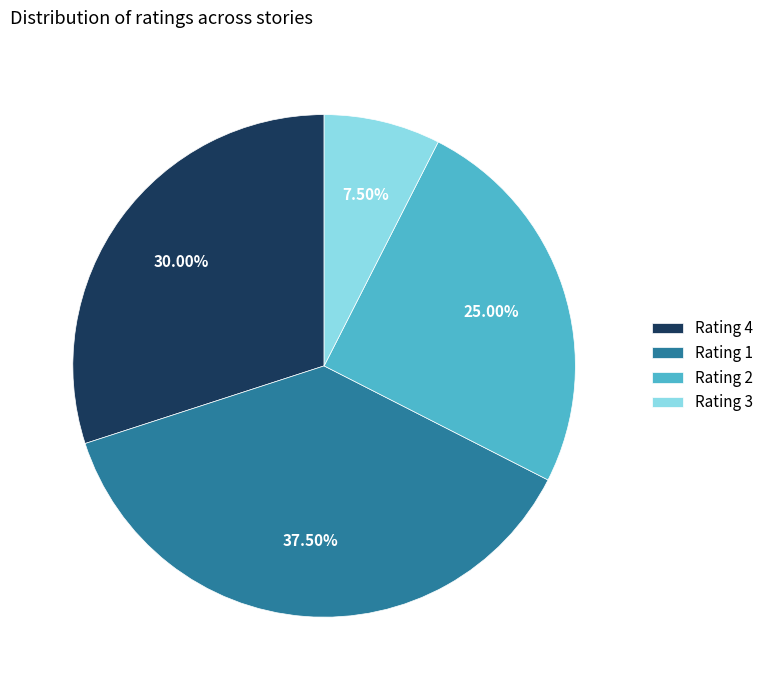

Rank the categories by value from highest to lowest.

Rating 1, Rating 4, Rating 2, Rating 3